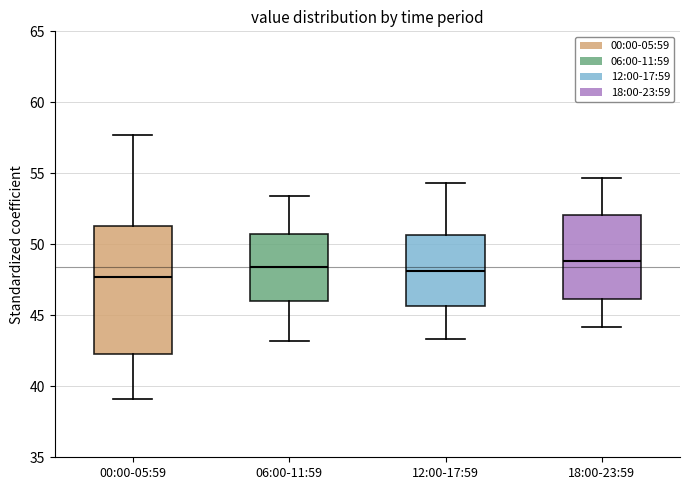

Reading left to right, transcribe this box plot: for each box, give where its median line is, the range the box spans, and where its two whiskers end, as read against the y-axis. The values are not printed on the chart, so give them approximately, as read against the axis.

00:00-05:59: median 47.5, box 42.5 to 51.5, whiskers 39.0 to 57.5
06:00-11:59: median 48.5, box 46.0 to 50.5, whiskers 43.0 to 53.5
12:00-17:59: median 48.0, box 45.5 to 50.5, whiskers 43.5 to 54.5
18:00-23:59: median 49.0, box 46.0 to 52.0, whiskers 44.0 to 54.5